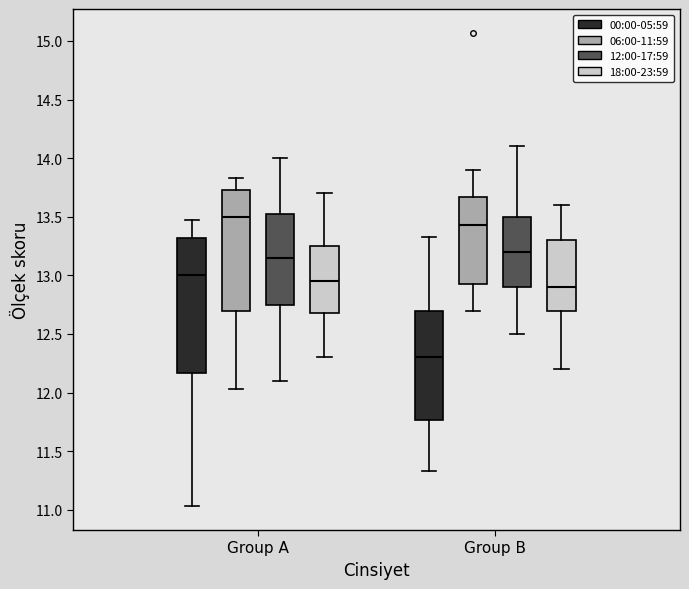

Reading left to right, transcribe this box plot: for each box, give where its median line is, the range the box spans, and where its two whiskers end, as read against the y-axis. The values are not printed on the chart, so give them approximately, as read against the axis.

Group A (00:00-05:59): median 13.00, box 12.15 to 13.30, whiskers 11.05 to 13.45
Group A (06:00-11:59): median 13.50, box 12.70 to 13.75, whiskers 12.05 to 13.85
Group A (12:00-17:59): median 13.15, box 12.75 to 13.55, whiskers 12.10 to 14.00
Group A (18:00-23:59): median 12.95, box 12.70 to 13.25, whiskers 12.30 to 13.70
Group B (00:00-05:59): median 12.30, box 11.75 to 12.70, whiskers 11.35 to 13.35
Group B (06:00-11:59): median 13.45, box 12.95 to 13.65, whiskers 12.70 to 13.90
Group B (12:00-17:59): median 13.20, box 12.90 to 13.50, whiskers 12.50 to 14.10
Group B (18:00-23:59): median 12.90, box 12.70 to 13.30, whiskers 12.20 to 13.60